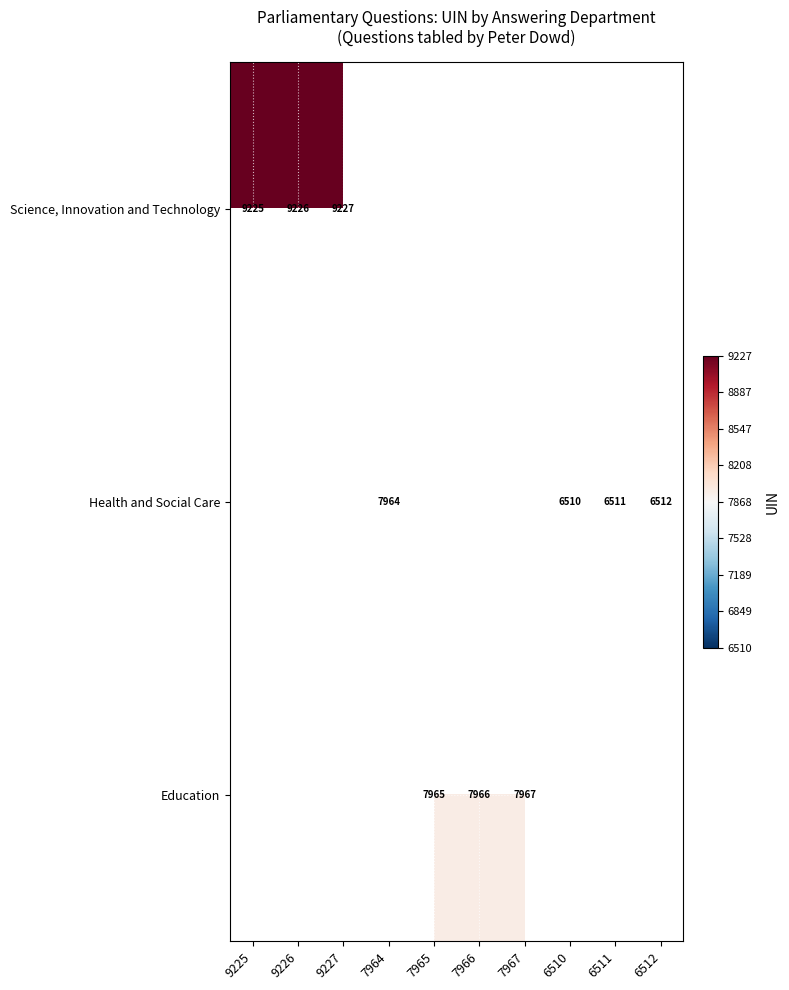

What is the greatest value displayed?

9227.0